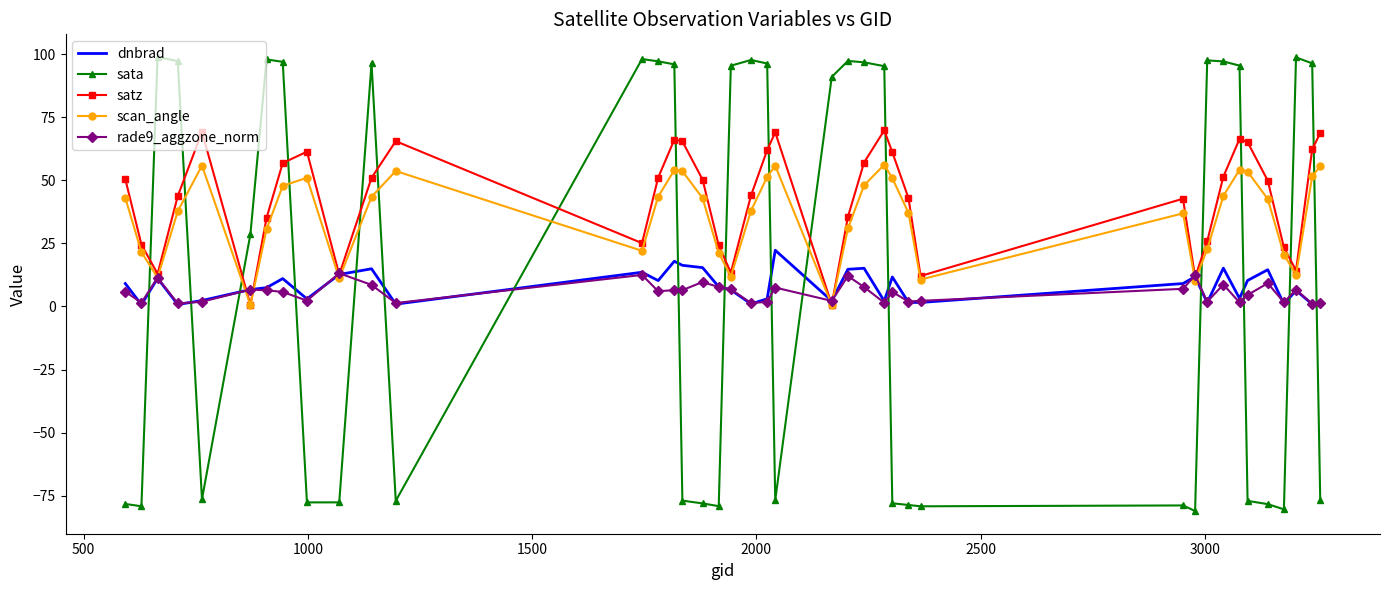

What are all the series names shown in the legend?

dnbrad, sata, satz, scan_angle, rade9_aggzone_norm